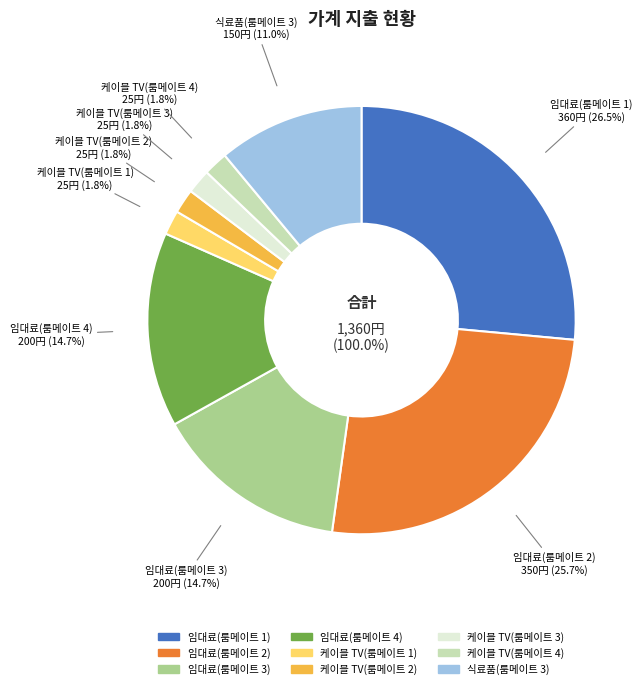

True or false: 임대료(룸메이트 4) accounts for 3% of the total.

False